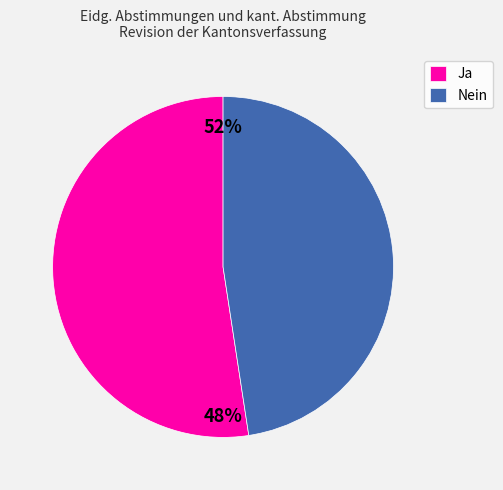

What percentage is the Ja slice, to the nearest percent?

52%